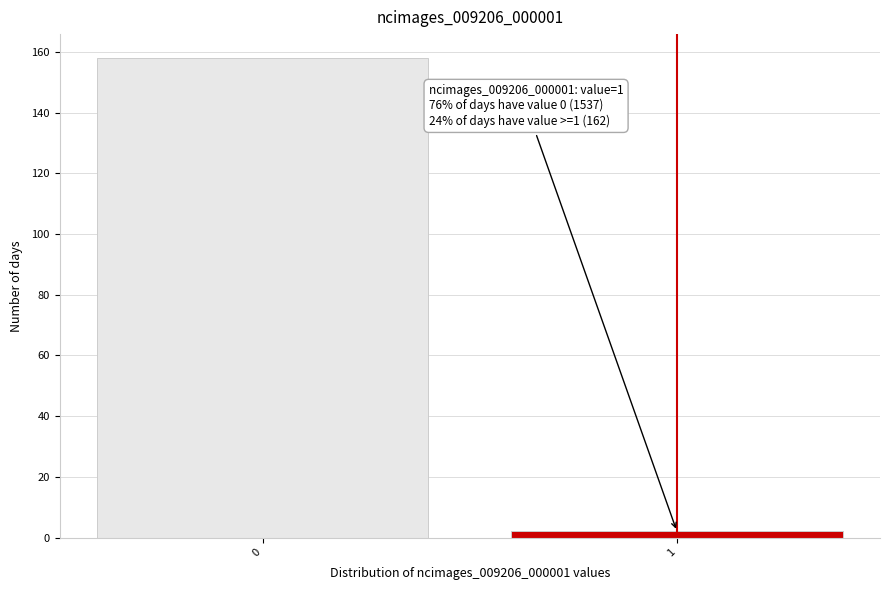

Reading right to left, transcribe all the data shown in this chart.

2	158